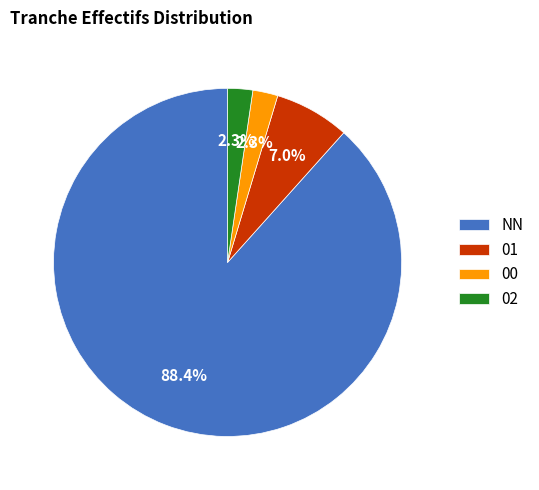

What is the largest slice in the pie chart?

NN